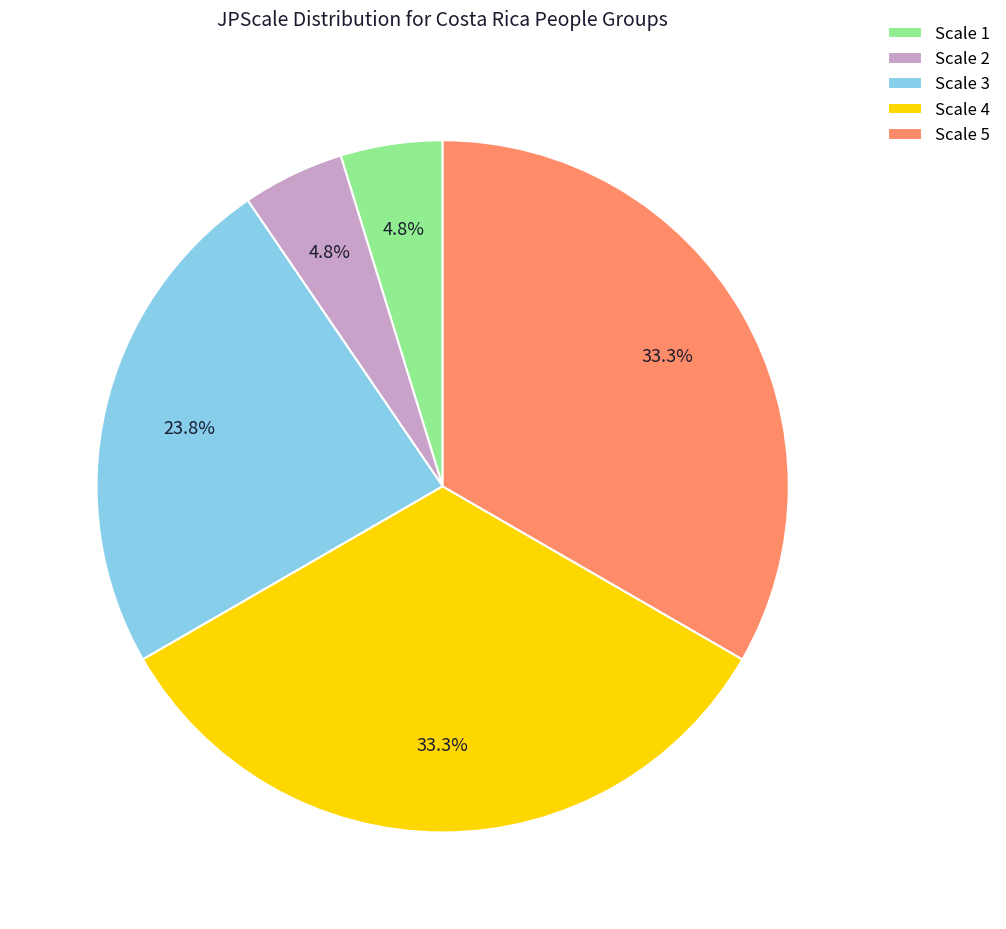

What is the total percentage of Scale 5 and Scale 2?

38.1%